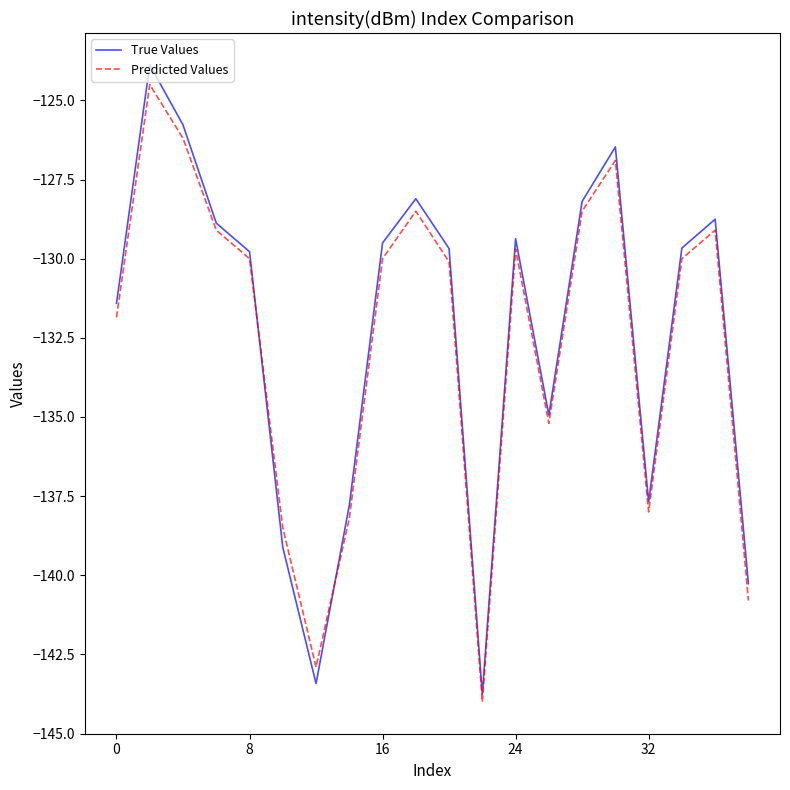

What is the greatest value displayed?

-123.9